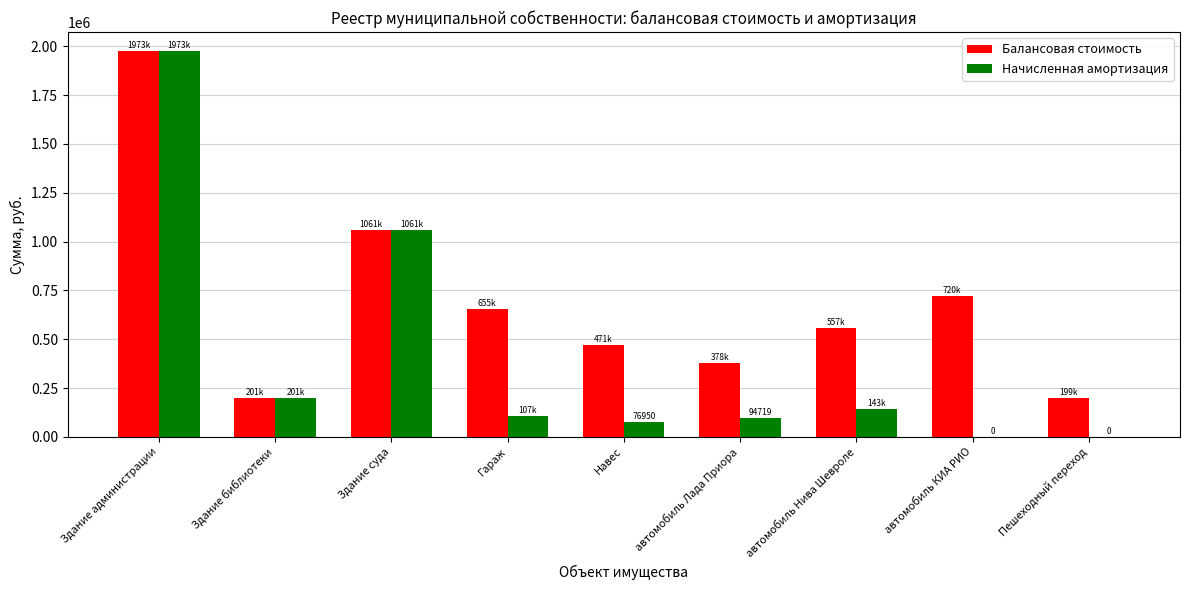

What is the maximum value for Начисленная амортизация?

1973927.0